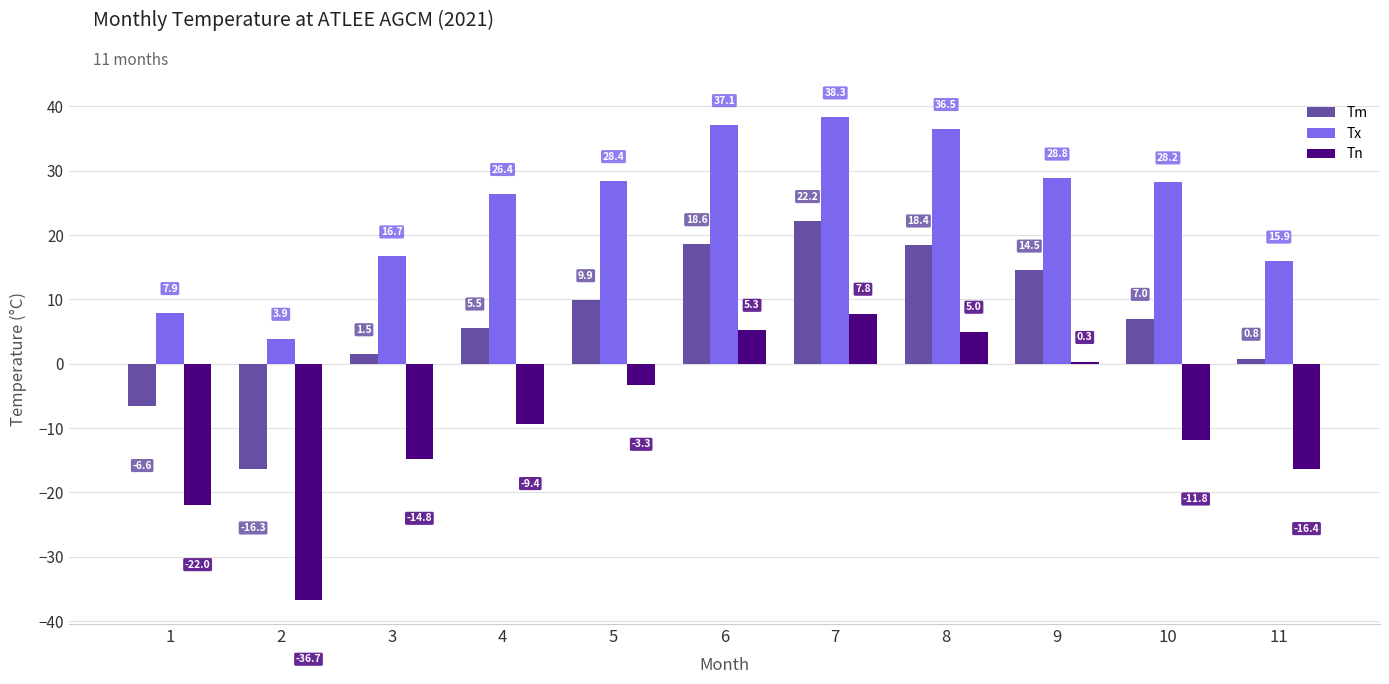

Is the value of Tm at 1 greater than the value of Tn at 8?

No